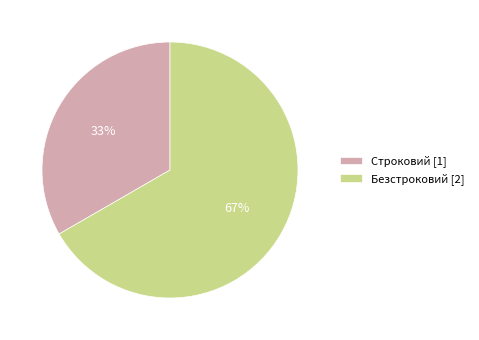

What percentage is the Безстроковий slice, to the nearest percent?

67%